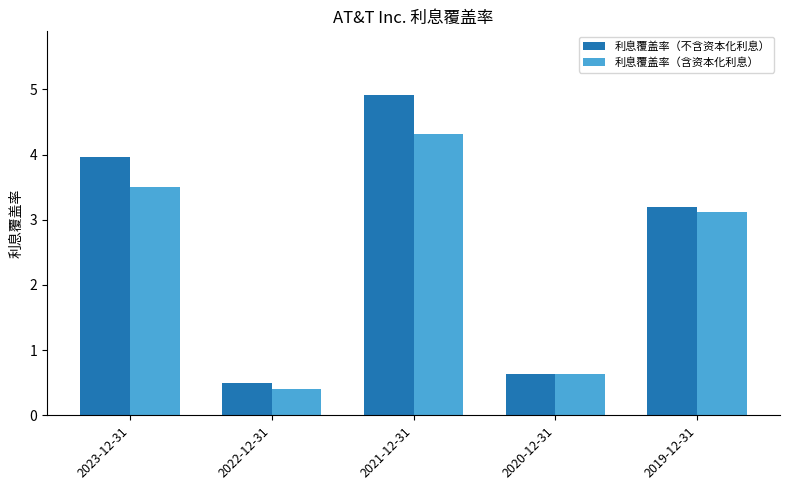

Where is 利息覆盖率（含资本化利息） nearest to the value 2?

2019-12-31